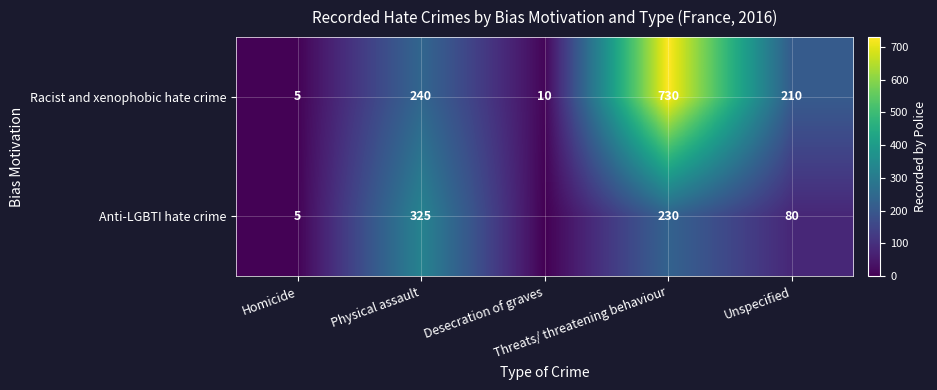

What is the sum of all Racist and xenophobic hate crime values?

1195